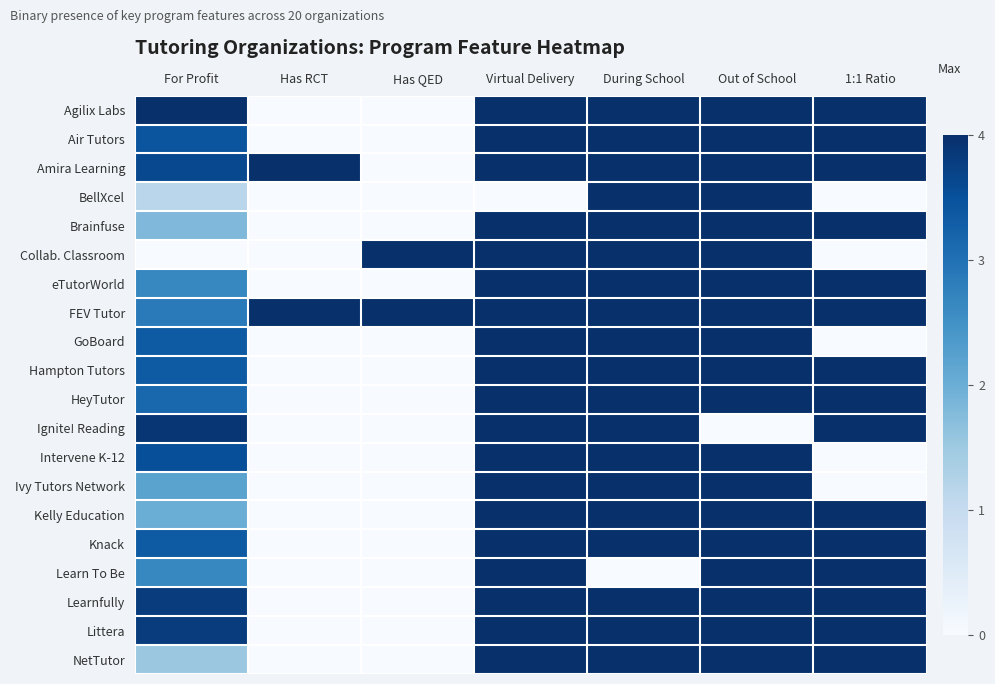

Reading right to left, list all the values displayed in this chart.

Agilix Labs: 1:1 Ratio=4.0	Out of School=4.0	During School=4.0	Virtual Delivery=4.0	Has QED=0.0	Has RCT=0.0	For Profit=4.0
Air Tutors: 1:1 Ratio=4.0	Out of School=4.0	During School=4.0	Virtual Delivery=4.0	Has QED=0.0	Has RCT=0.0	For Profit=3.4
Amira Learning: 1:1 Ratio=4.0	Out of School=4.0	During School=4.0	Virtual Delivery=4.0	Has QED=0.0	Has RCT=4.0	For Profit=3.6
BellXcel: 1:1 Ratio=0.0	Out of School=4.0	During School=4.0	Virtual Delivery=0.0	Has QED=0.0	Has RCT=0.0	For Profit=1.1
Brainfuse: 1:1 Ratio=4.0	Out of School=4.0	During School=4.0	Virtual Delivery=4.0	Has QED=0.0	Has RCT=0.0	For Profit=1.8
Collab. Classroom: 1:1 Ratio=0.0	Out of School=4.0	During School=4.0	Virtual Delivery=4.0	Has QED=4.0	Has RCT=0.0	For Profit=0.0
eTutorWorld: 1:1 Ratio=4.0	Out of School=4.0	During School=4.0	Virtual Delivery=4.0	Has QED=0.0	Has RCT=0.0	For Profit=2.7
FEV Tutor: 1:1 Ratio=4.0	Out of School=4.0	During School=4.0	Virtual Delivery=4.0	Has QED=4.0	Has RCT=4.0	For Profit=2.9
GoBoard: 1:1 Ratio=0.0	Out of School=4.0	During School=4.0	Virtual Delivery=4.0	Has QED=0.0	Has RCT=0.0	For Profit=3.3
Hampton Tutors: 1:1 Ratio=4.0	Out of School=4.0	During School=4.0	Virtual Delivery=4.0	Has QED=0.0	Has RCT=0.0	For Profit=3.3
HeyTutor: 1:1 Ratio=4.0	Out of School=4.0	During School=4.0	Virtual Delivery=4.0	Has QED=0.0	Has RCT=0.0	For Profit=3.1
Ignite! Reading: 1:1 Ratio=4.0	Out of School=0.0	During School=4.0	Virtual Delivery=4.0	Has QED=0.0	Has RCT=0.0	For Profit=3.9
Intervene K-12: 1:1 Ratio=0.0	Out of School=4.0	During School=4.0	Virtual Delivery=4.0	Has QED=0.0	Has RCT=0.0	For Profit=3.5
Ivy Tutors Network: 1:1 Ratio=0.0	Out of School=4.0	During School=4.0	Virtual Delivery=4.0	Has QED=0.0	Has RCT=0.0	For Profit=2.2
Kelly Education: 1:1 Ratio=4.0	Out of School=4.0	During School=4.0	Virtual Delivery=4.0	Has QED=0.0	Has RCT=0.0	For Profit=2.0
Knack: 1:1 Ratio=4.0	Out of School=4.0	During School=4.0	Virtual Delivery=4.0	Has QED=0.0	Has RCT=0.0	For Profit=3.3
Learn To Be: 1:1 Ratio=4.0	Out of School=4.0	During School=0.0	Virtual Delivery=4.0	Has QED=0.0	Has RCT=0.0	For Profit=2.7
Learnfully: 1:1 Ratio=4.0	Out of School=4.0	During School=4.0	Virtual Delivery=4.0	Has QED=0.0	Has RCT=0.0	For Profit=3.8
Littera: 1:1 Ratio=4.0	Out of School=4.0	During School=4.0	Virtual Delivery=4.0	Has QED=0.0	Has RCT=0.0	For Profit=3.8
NetTutor: 1:1 Ratio=4.0	Out of School=4.0	During School=4.0	Virtual Delivery=4.0	Has QED=0.0	Has RCT=0.0	For Profit=1.5